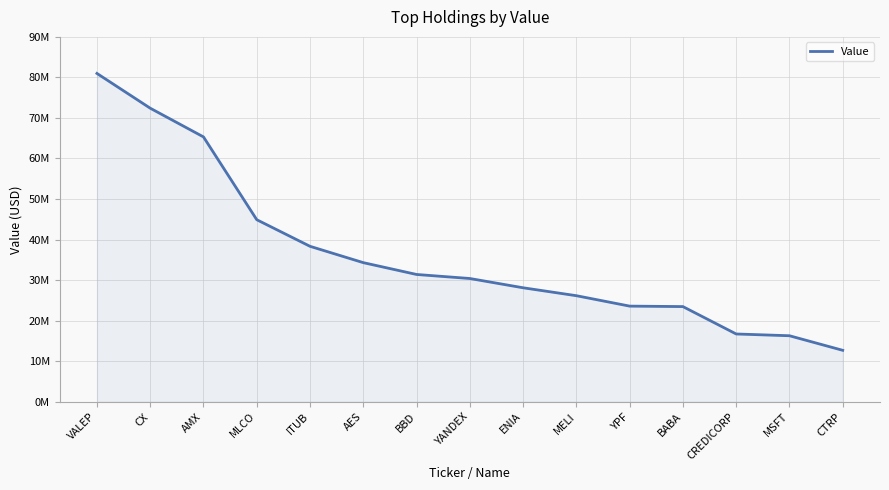

At which category does the chart reach its minimum across all series?

CTRP